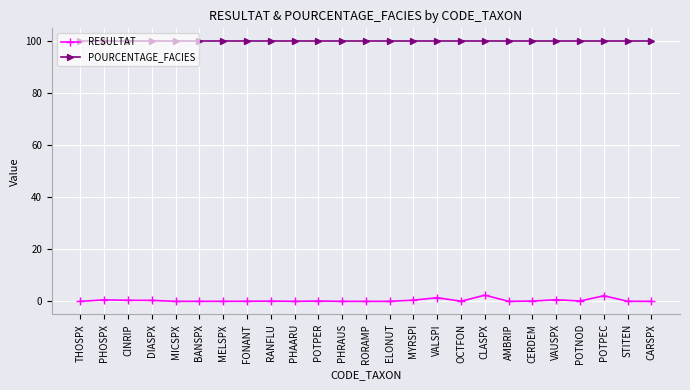

True or false: RESULTAT and POURCENTAGE_FACIES cross at least once.

False